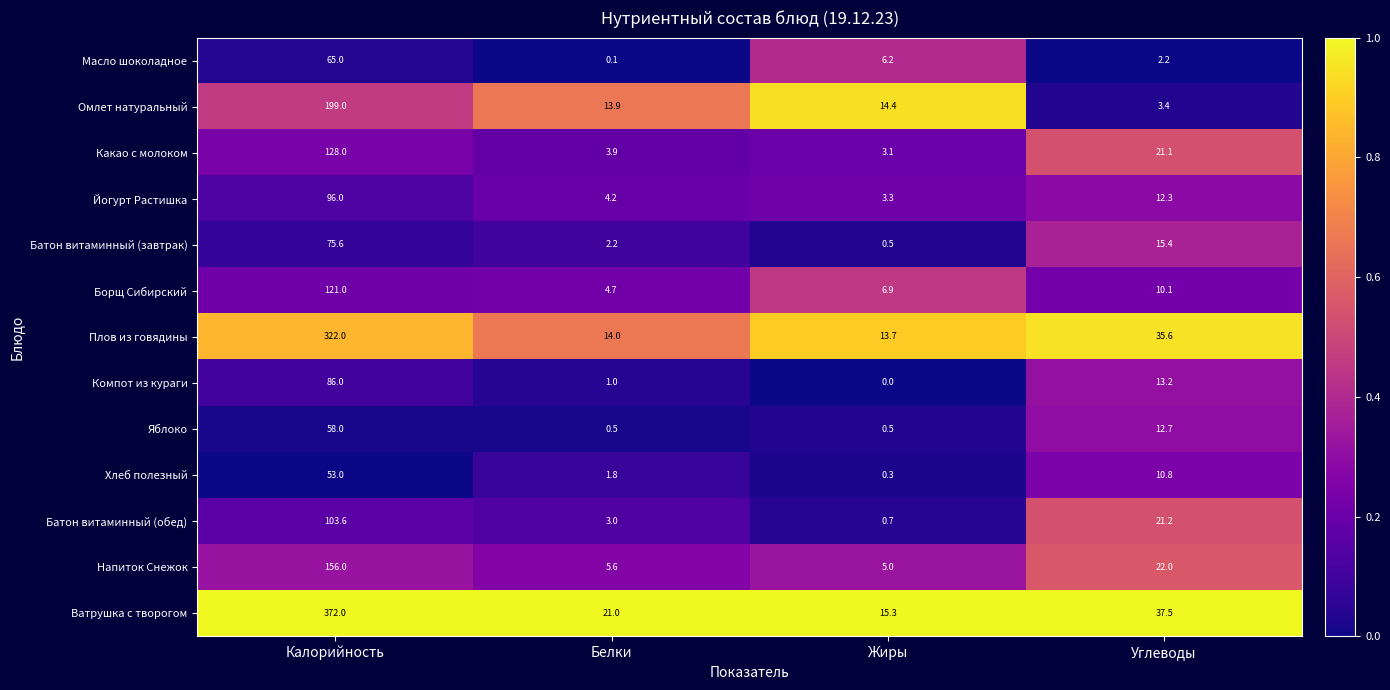

Is it true that Напиток Снежок equals 8.5 at Жиры?

False